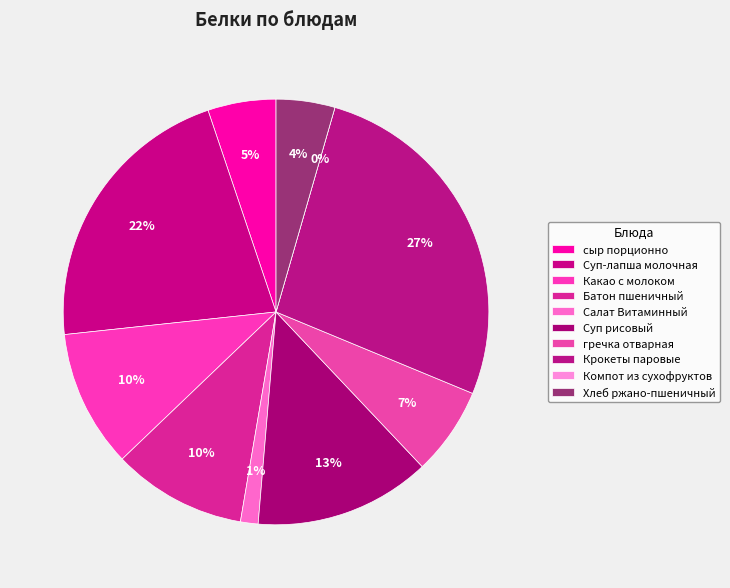

To the nearest percent, what is the combined percentage of Крокеты паровые and Компот из сухофруктов?

27%